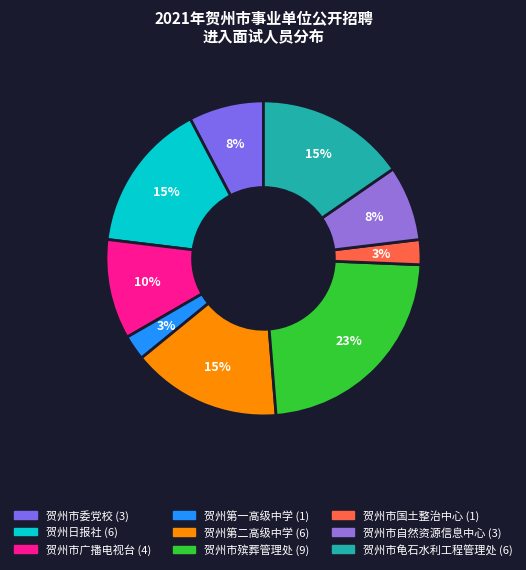

What percentage is the 贺州第二高级中学 slice, to the nearest percent?

15%